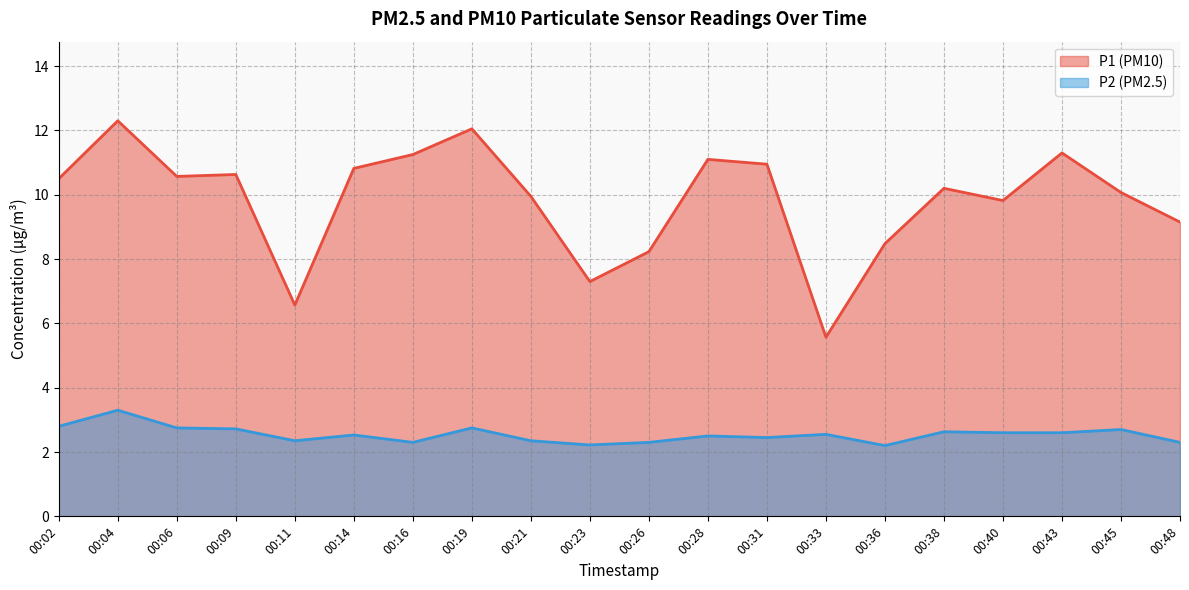

Rank the series by their maximum value, from highest to lowest.

P1 (PM10), P2 (PM2.5)